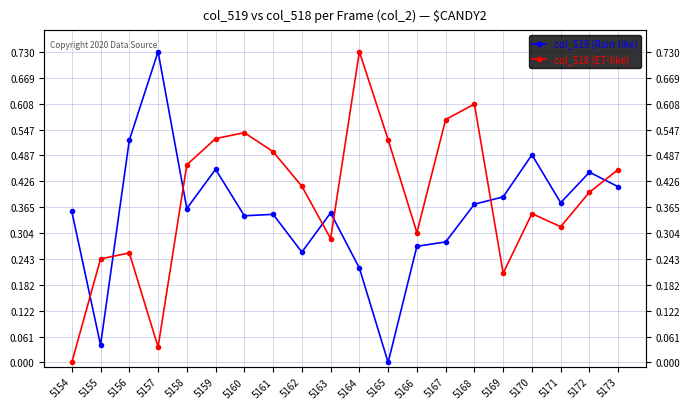

Which series has the largest total across all categories?

col_518 (ET-like)